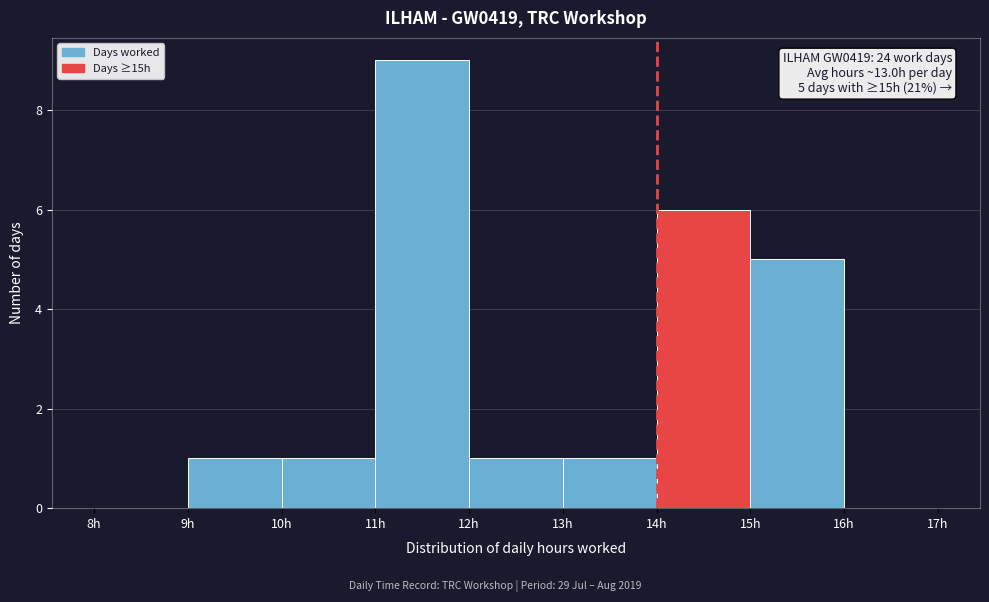

Over which range of the x-axis is the bar tallest?

11 to 12